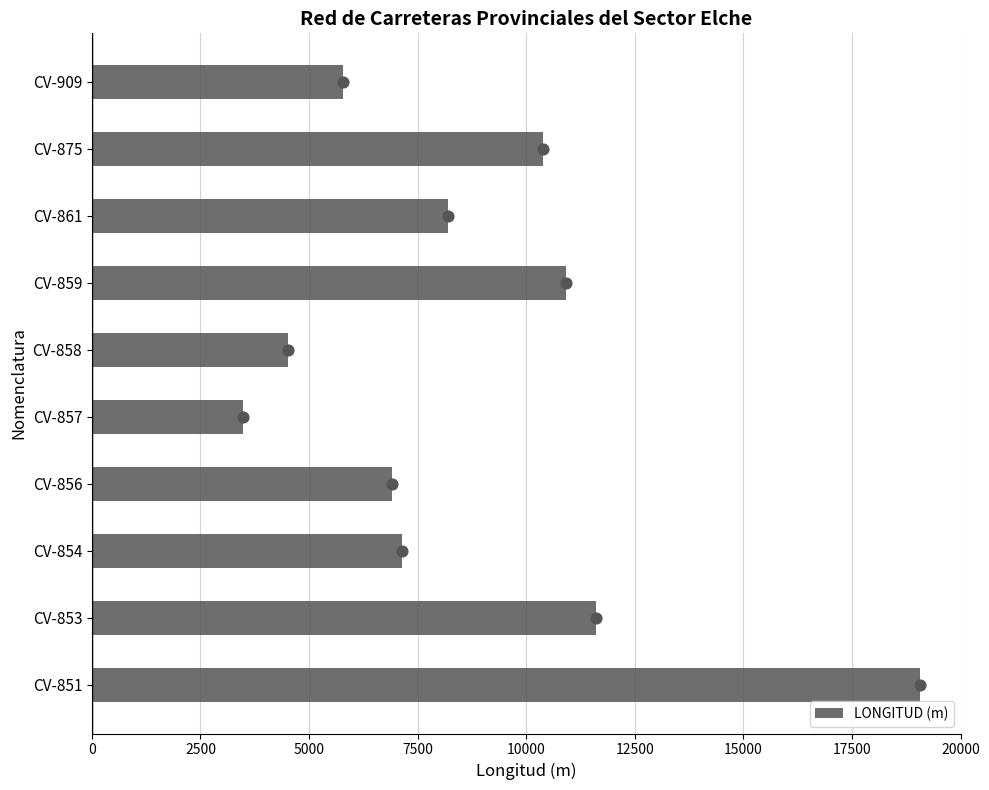

The value of LONGITUD (m) at CV-856 is 6915. True or false?

True